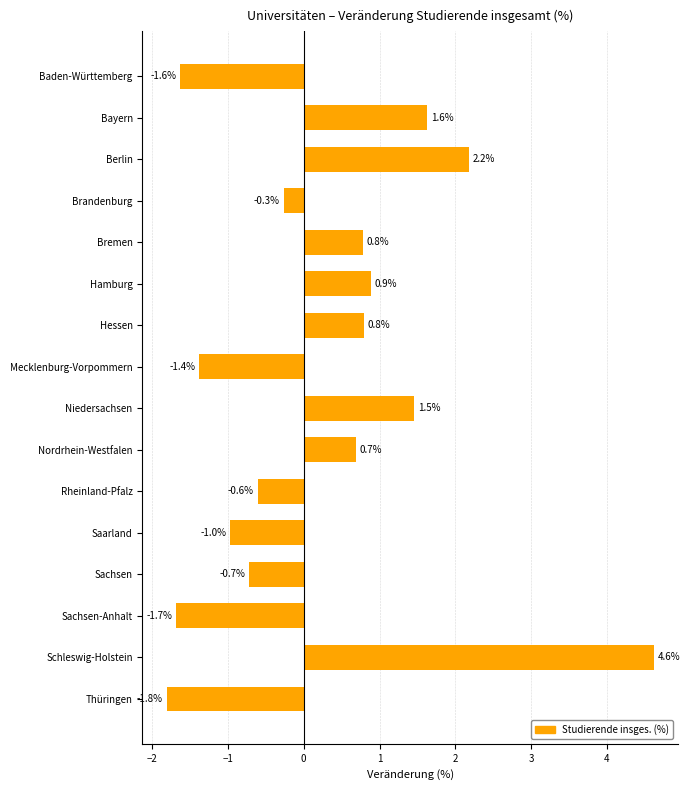

Is it true that the value at Bayern is 2.4?

False